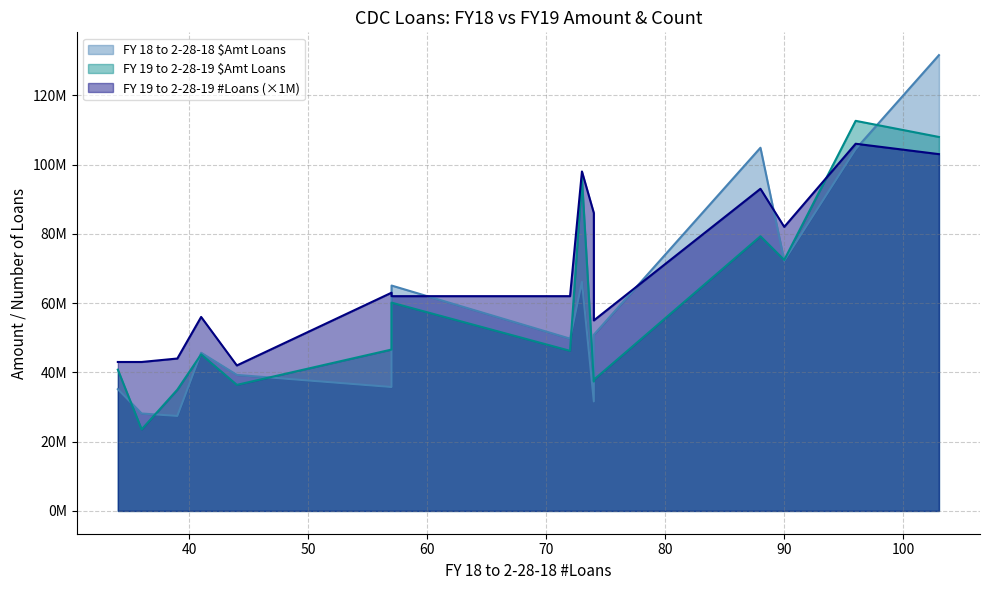

Which label corresponds to the largest value in the chart?

103